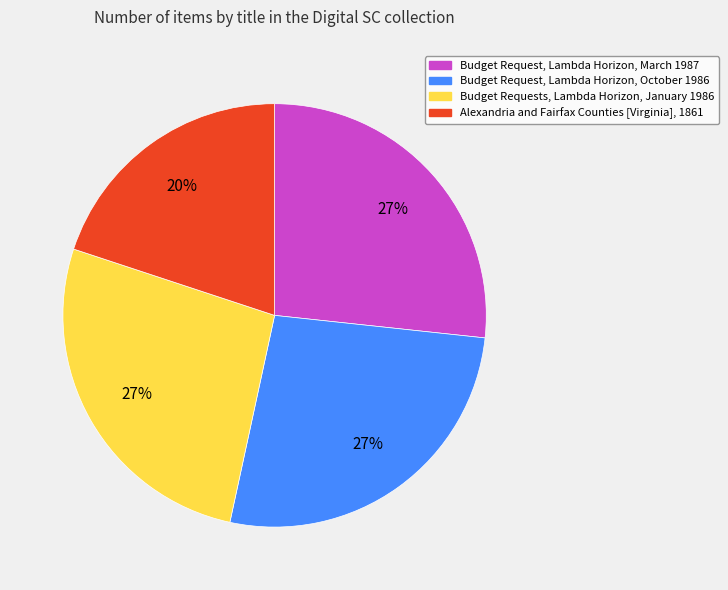

Combined, do Budget Request, Lambda Horizon, October 1986 and Alexandria and Fairfax Counties [Virginia], 1861 account for over 50%?

No